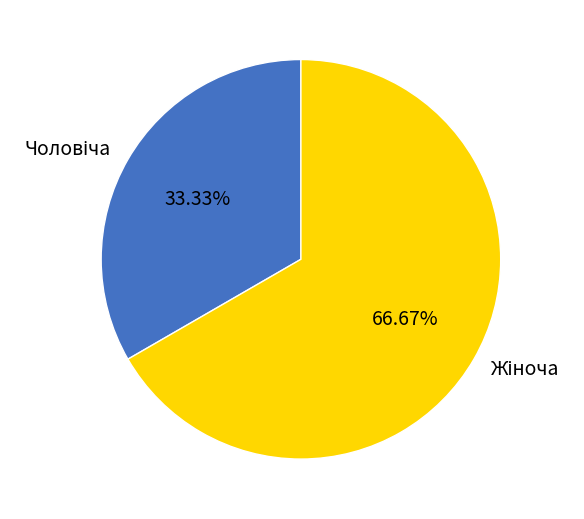

Is there any slice that represents more than half of the pie?

Yes